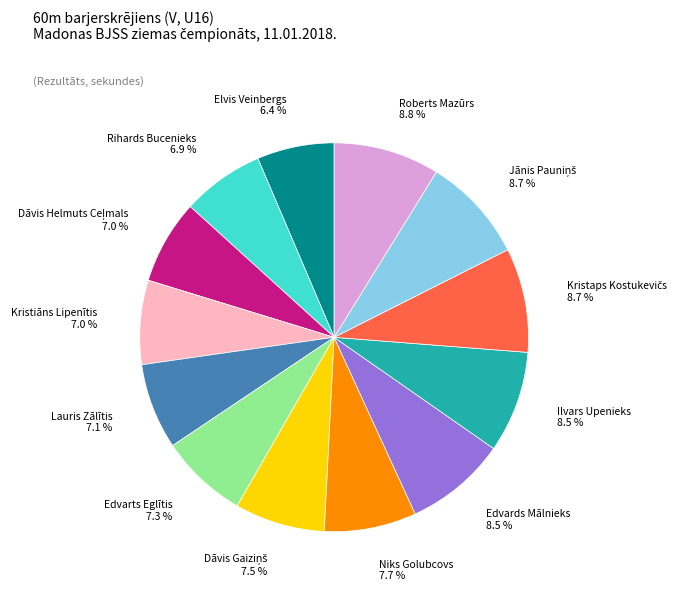

Is there any slice that represents more than half of the pie?

No